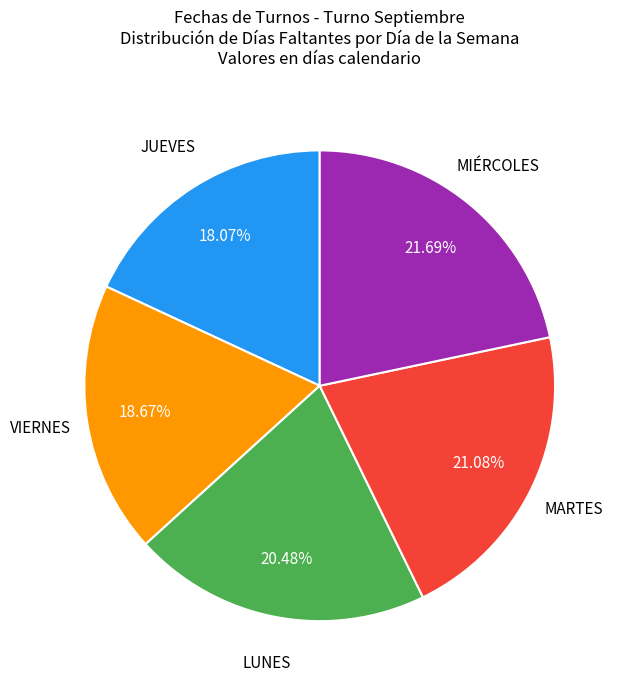

Is there any slice that represents more than half of the pie?

No